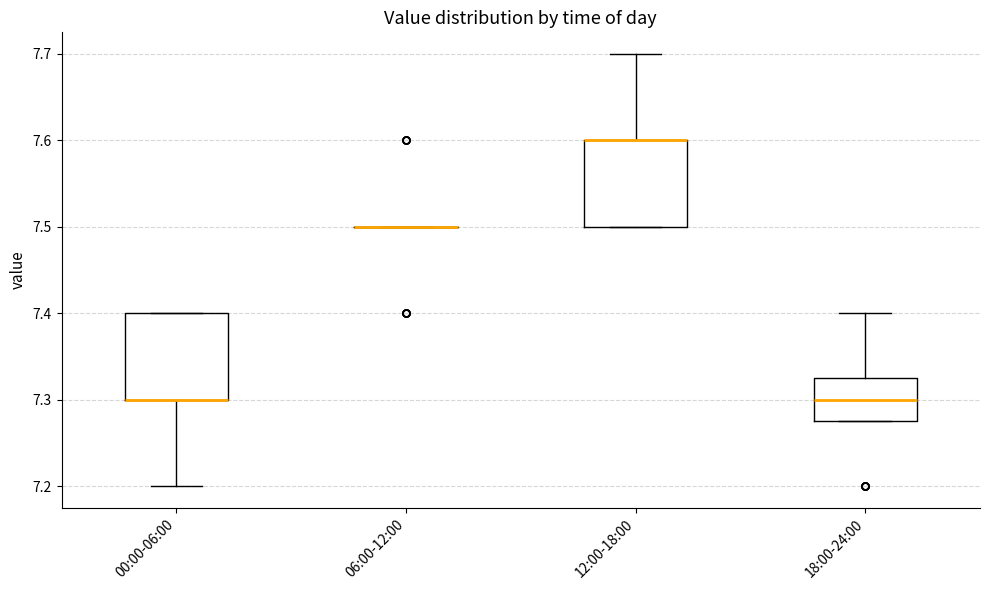

Reading left to right, transcribe this box plot: for each box, give where its median line is, the range the box spans, and where its two whiskers end, as read against the y-axis. The values are not printed on the chart, so give them approximately, as read against the axis.

00:00-06:00: median 7.30 (drawn on the box's lower edge), box 7.30 to 7.40, whiskers 7.20 to 7.40
06:00-12:00: box collapsed to a line at 7.50, whiskers 7.50 to 7.50
12:00-18:00: median 7.60 (drawn on the box's upper edge), box 7.50 to 7.60, whiskers 7.50 to 7.70
18:00-24:00: median 7.30, box 7.28 to 7.33, whiskers 7.28 to 7.40